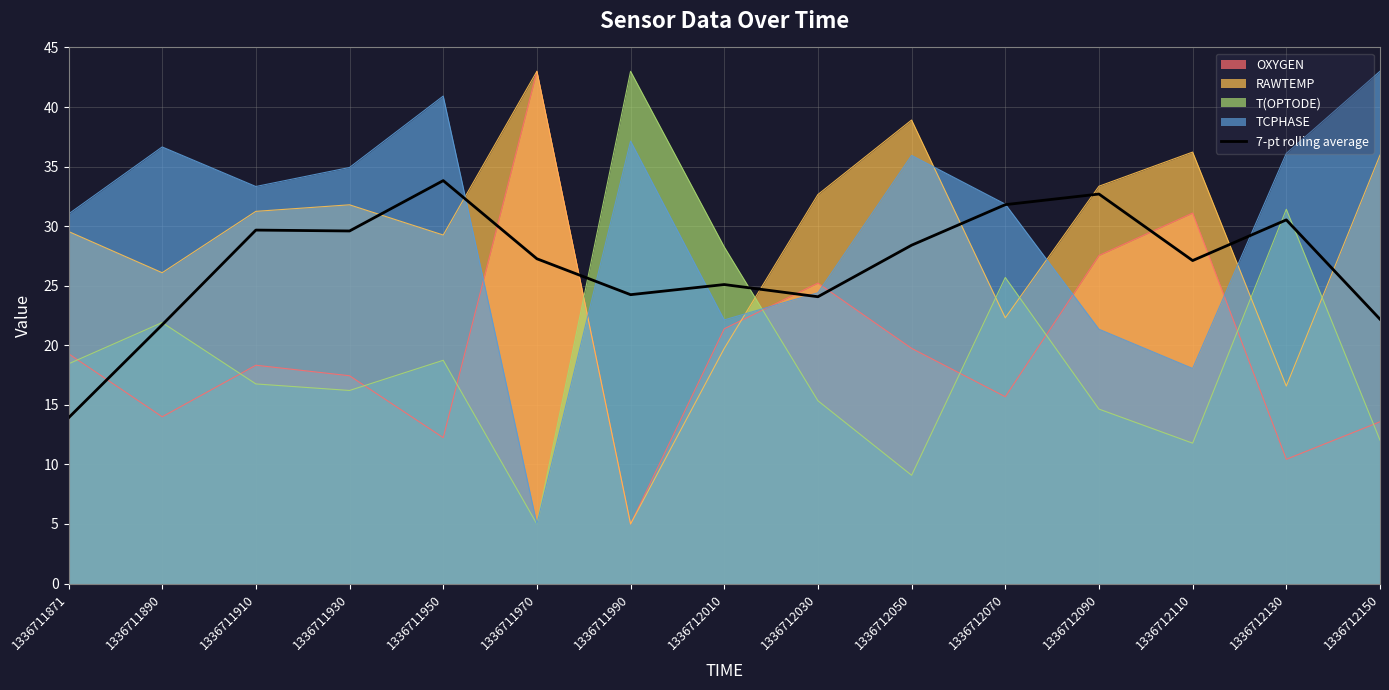

What is the minimum value shown in the chart?

5.0